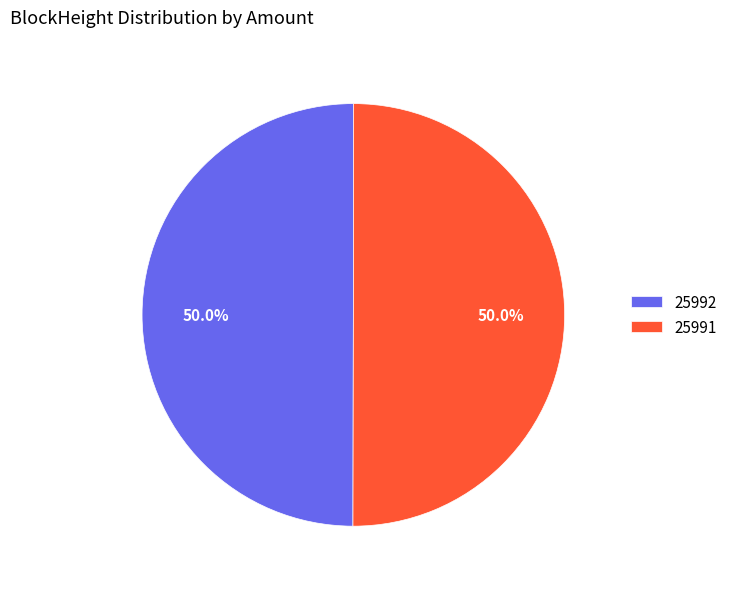

Combined, do 25992 and 25991 account for over 50%?

Yes